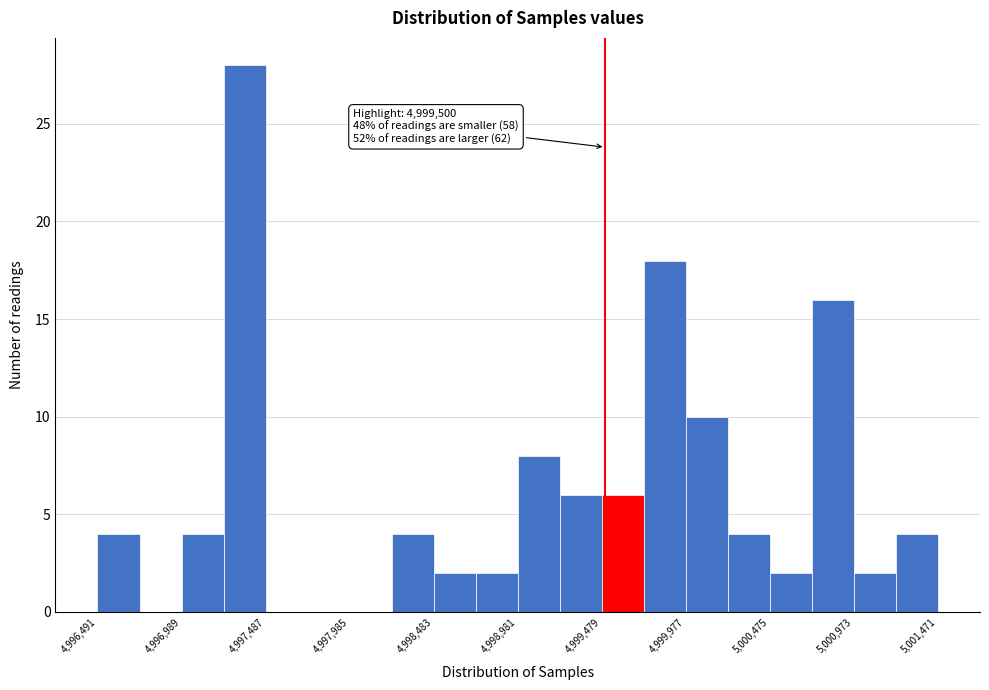

Which range on the x-axis has the tallest bar?

4997250 to 4997500